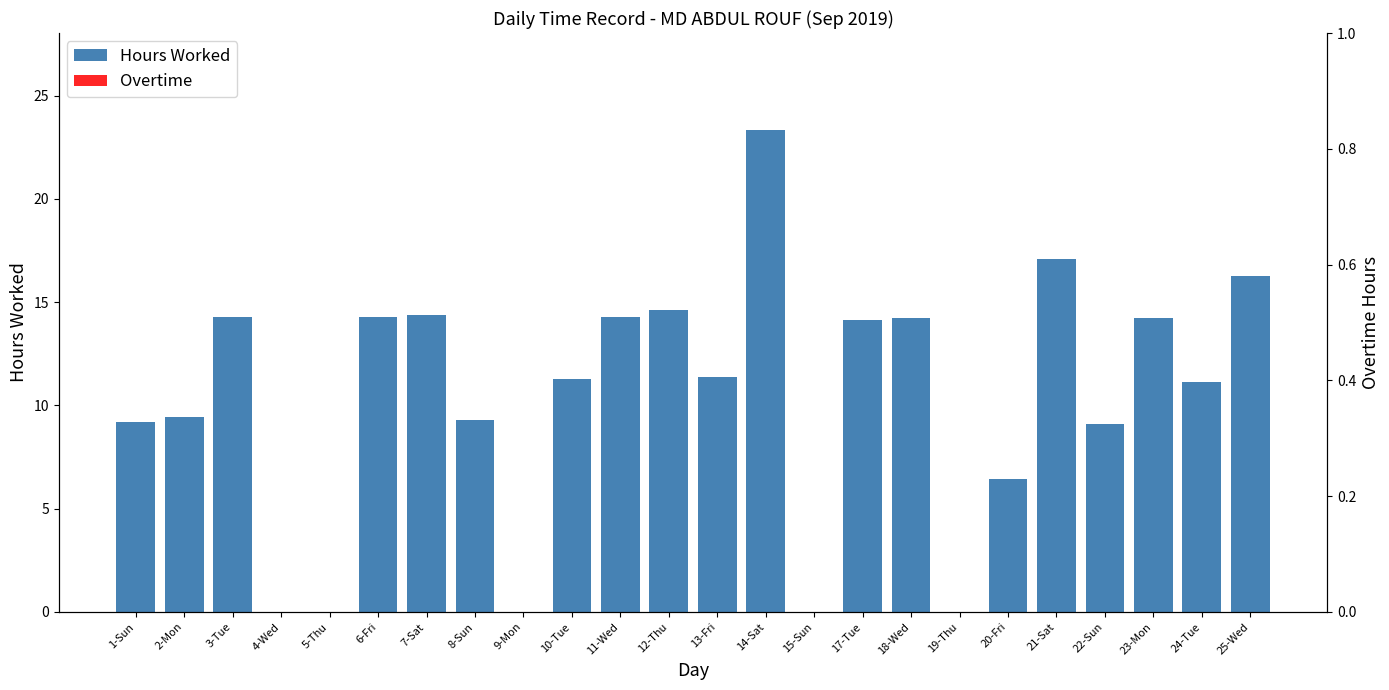

Is it true that Hours Worked equals 9.1 at 22-Sun?

True